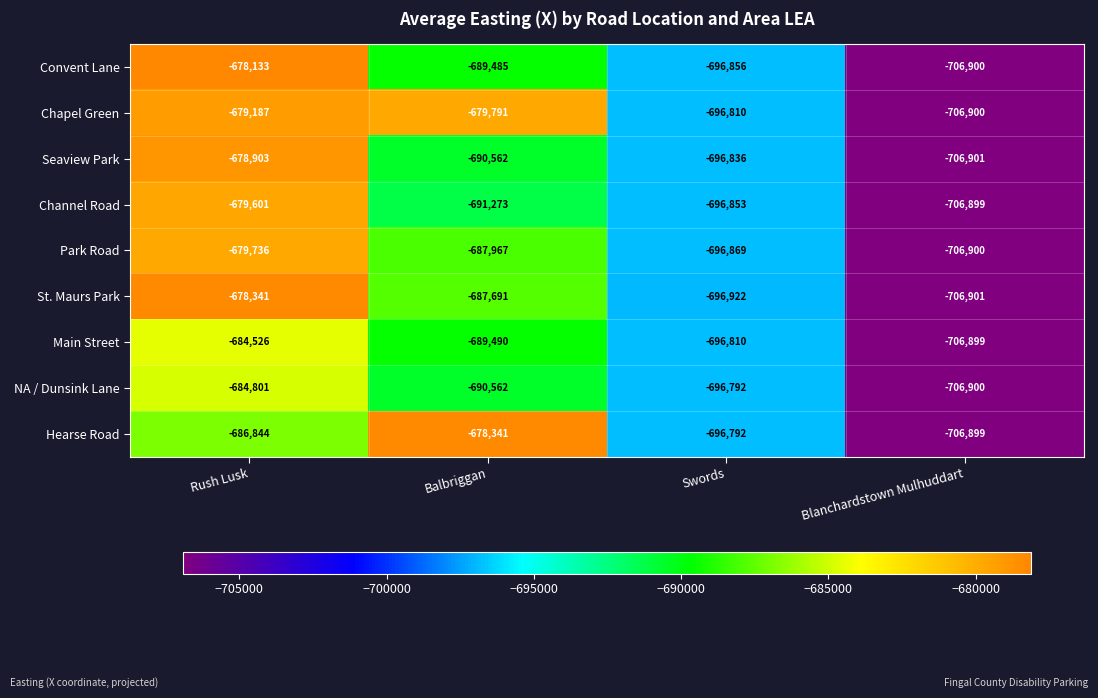

Where does the Seaview Park series first go above -690562?

Rush Lusk